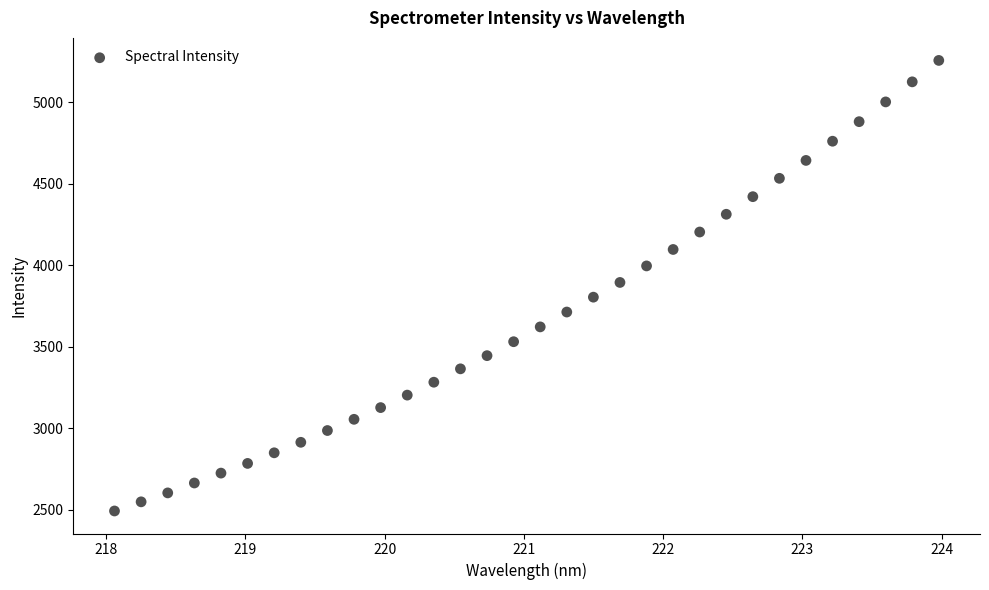

What is the range of Y values (max minus min)?

2764.6